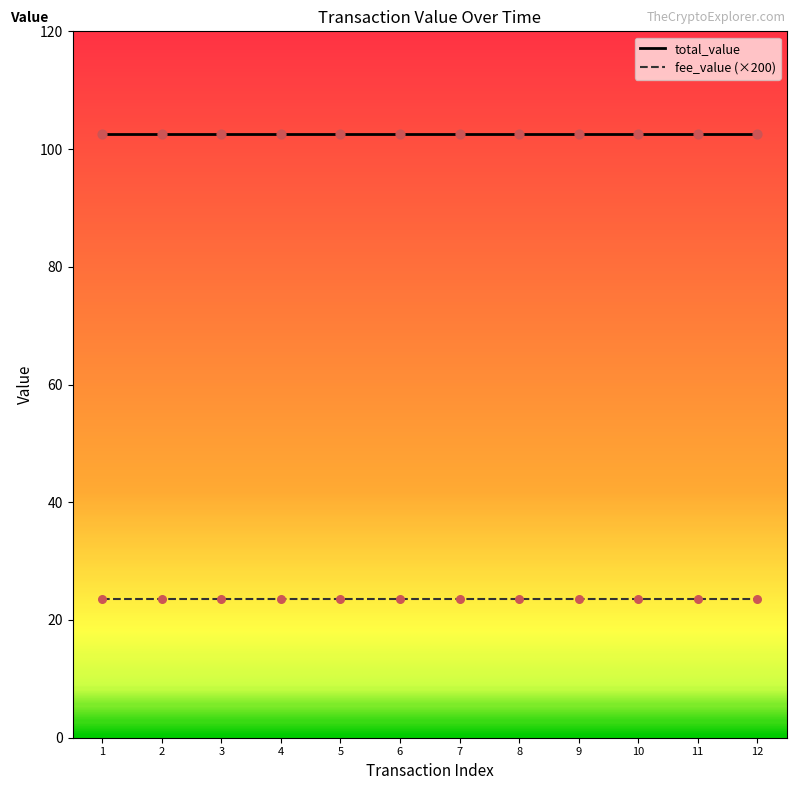

What is the difference between the highest and lowest values at 3?

78.9